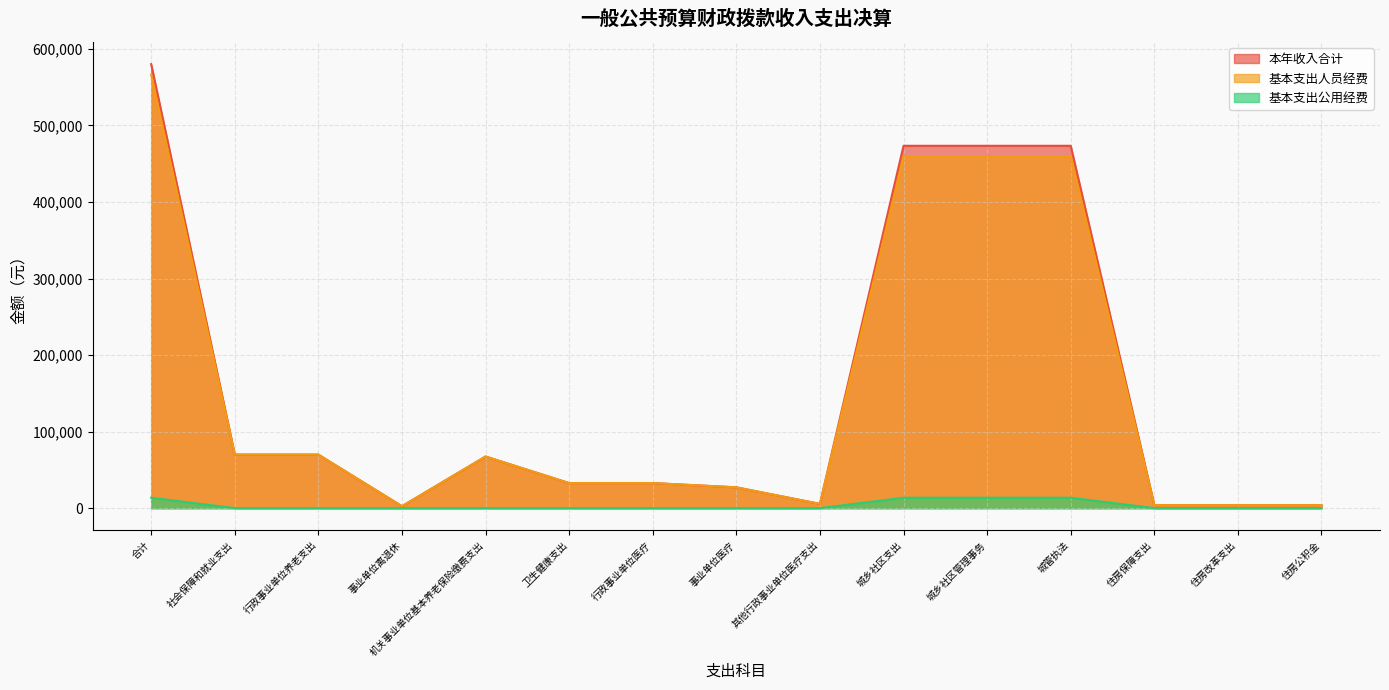

What is the total value across all series at 机关事业单位基本养老保险缴费支出?

134905.9